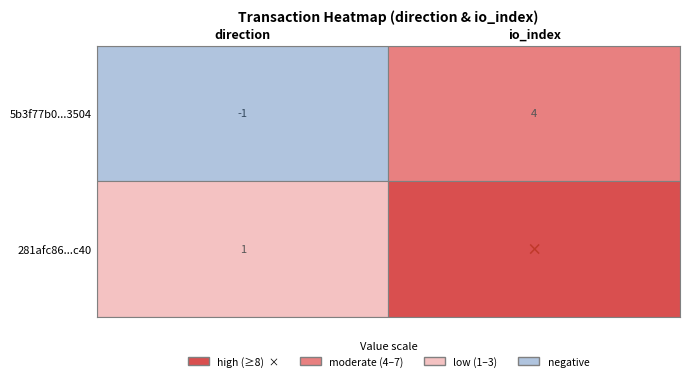

Count the 281afc8602c73466a1ce74d4838bb78b63e2c40 values in the range 1 to 10.

2